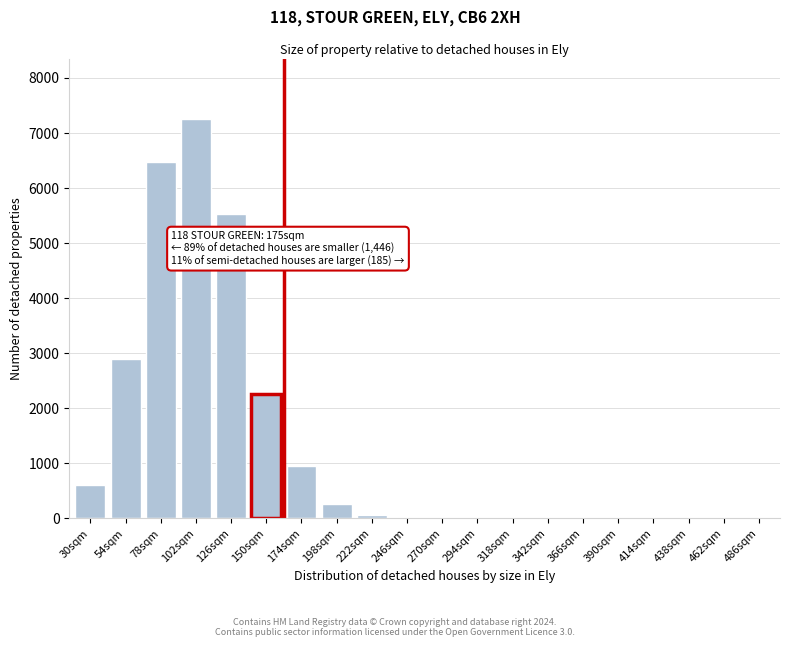

What is the sum of all values?

26251